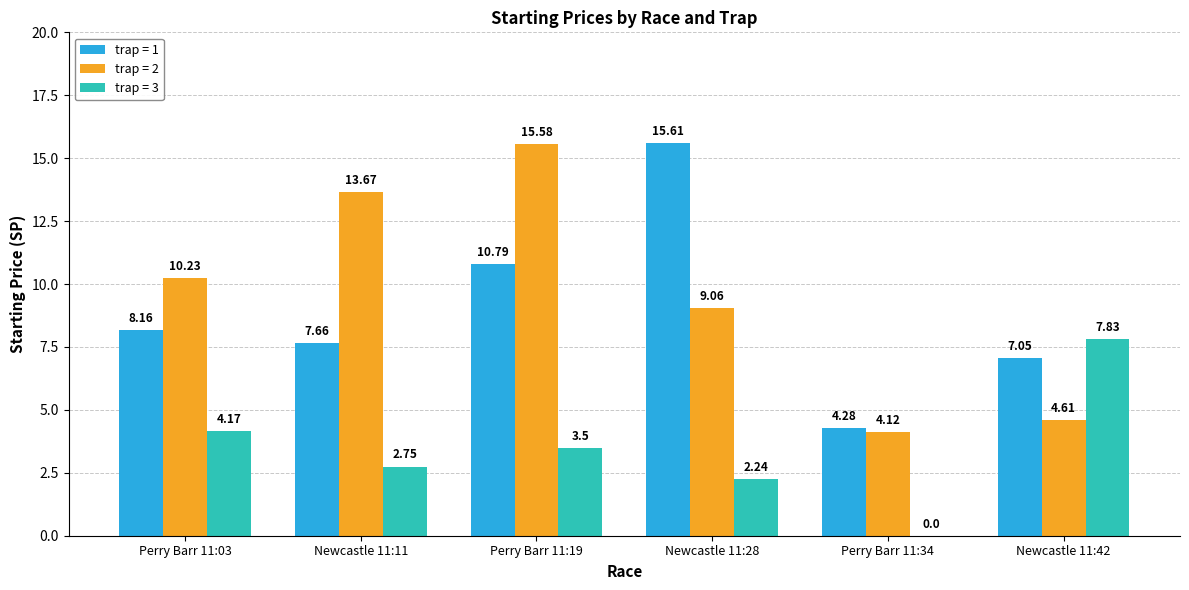

At which category is the sum across all series the highest?

Perry Barr 11:19